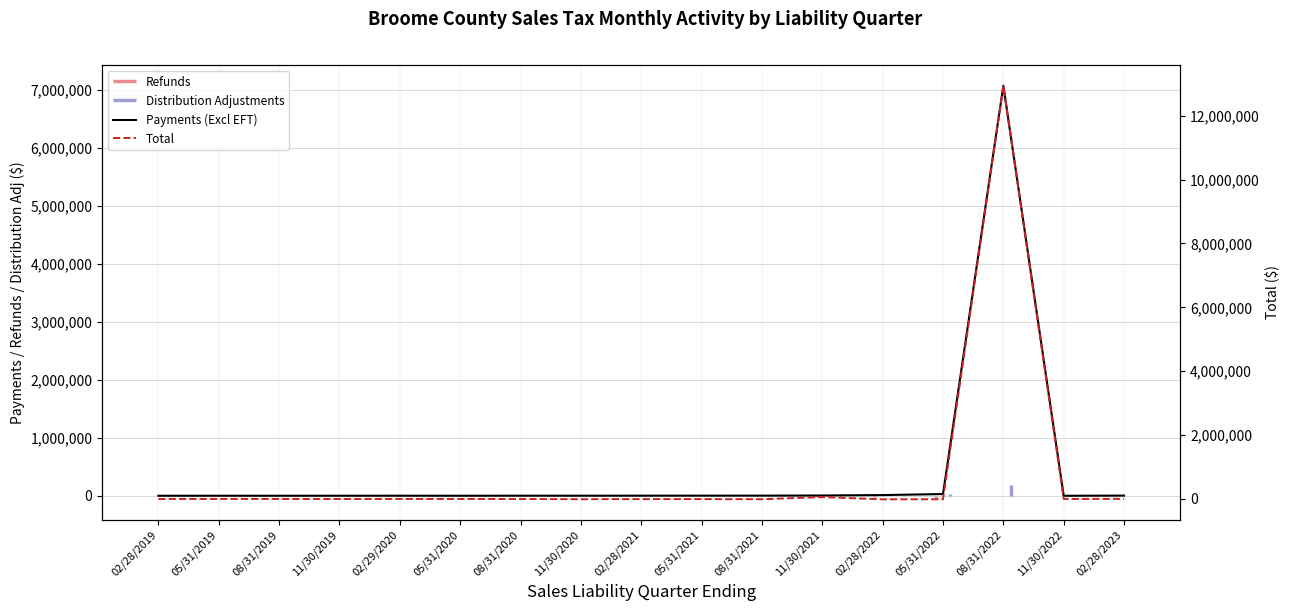

True or false: Total has more than 0 points higher than both neighbors.

True